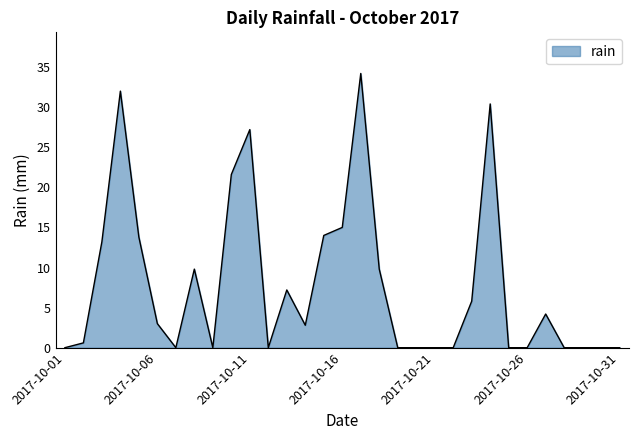

How many points are higher than both their immediate neighbors (excluding endpoints)?

7